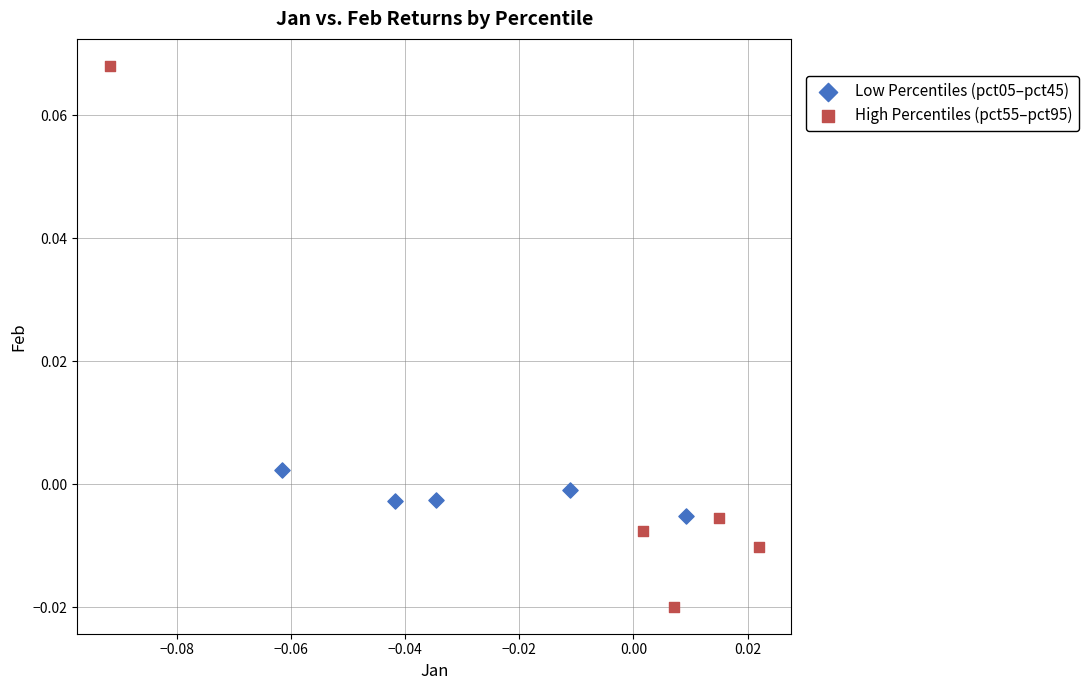

Which series contains the highest Y value?

High Percentiles (pct55–pct95)